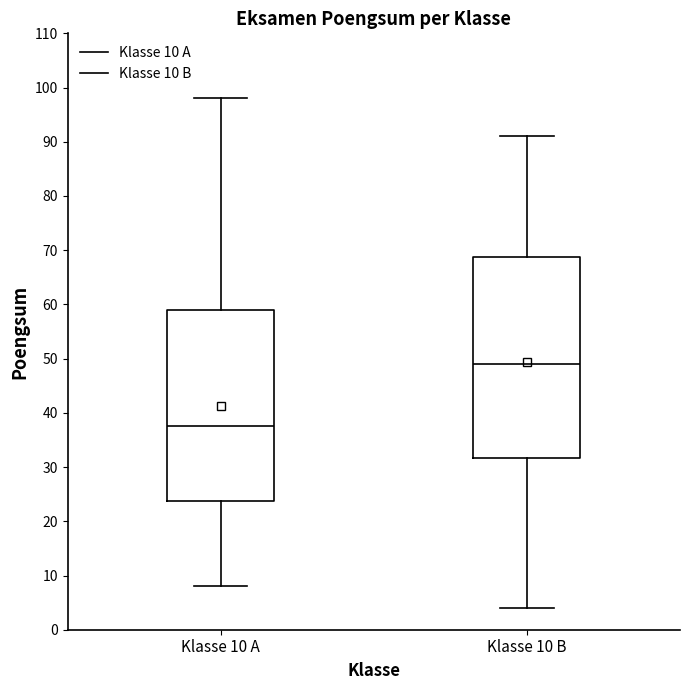

Which box is the tallest, from its lower edge to its upper edge?

Klasse 10 B